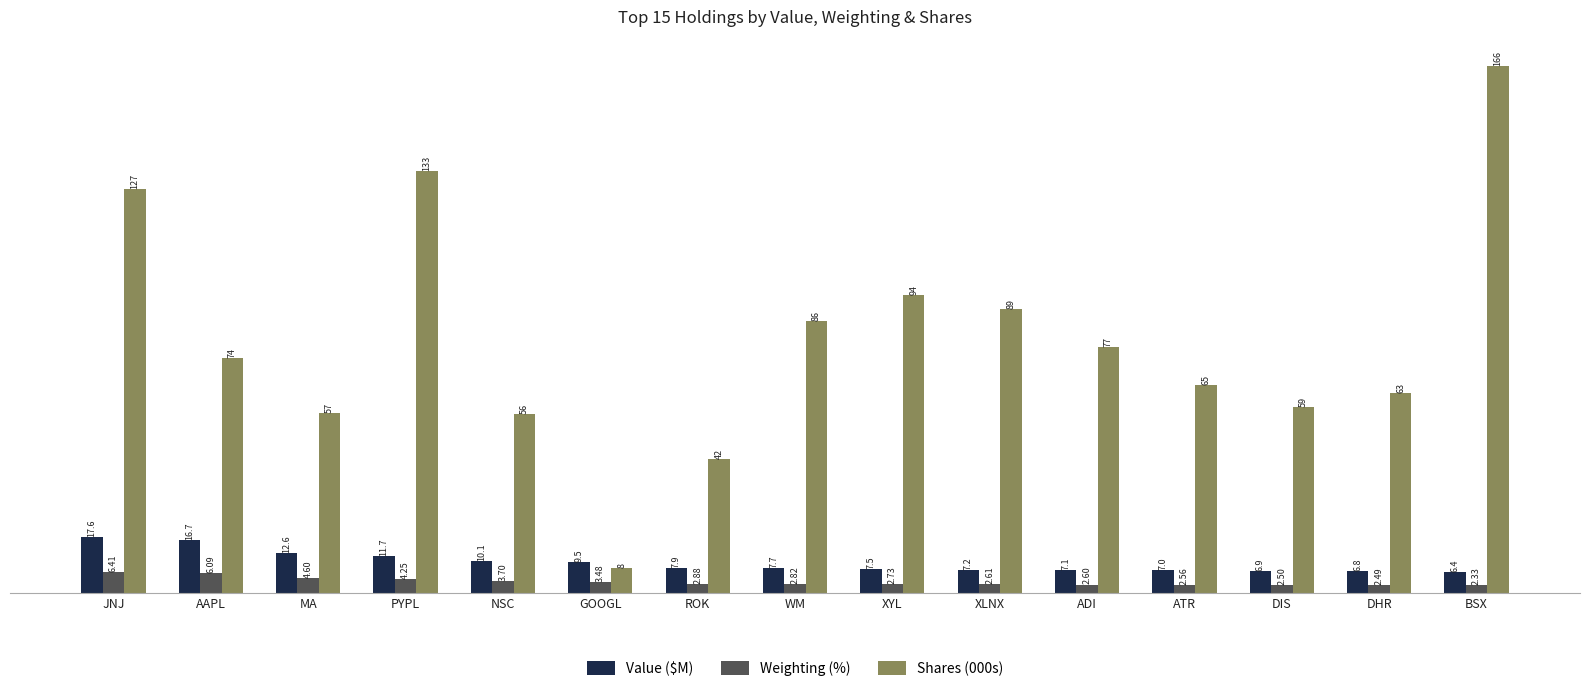

What is the average value of the Shares (000s) series?

79.7